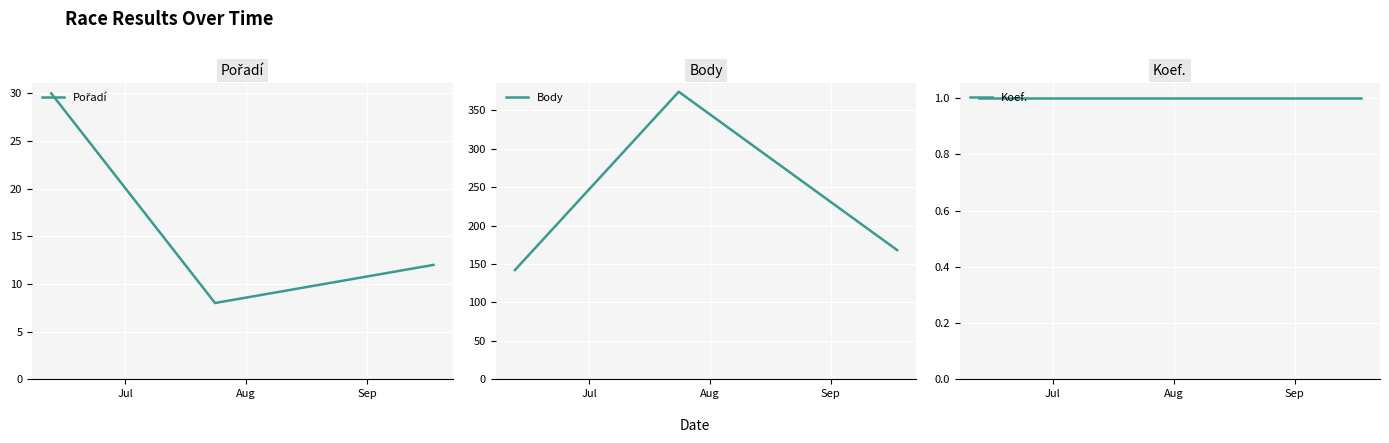

What is the maximum value for Body?

374